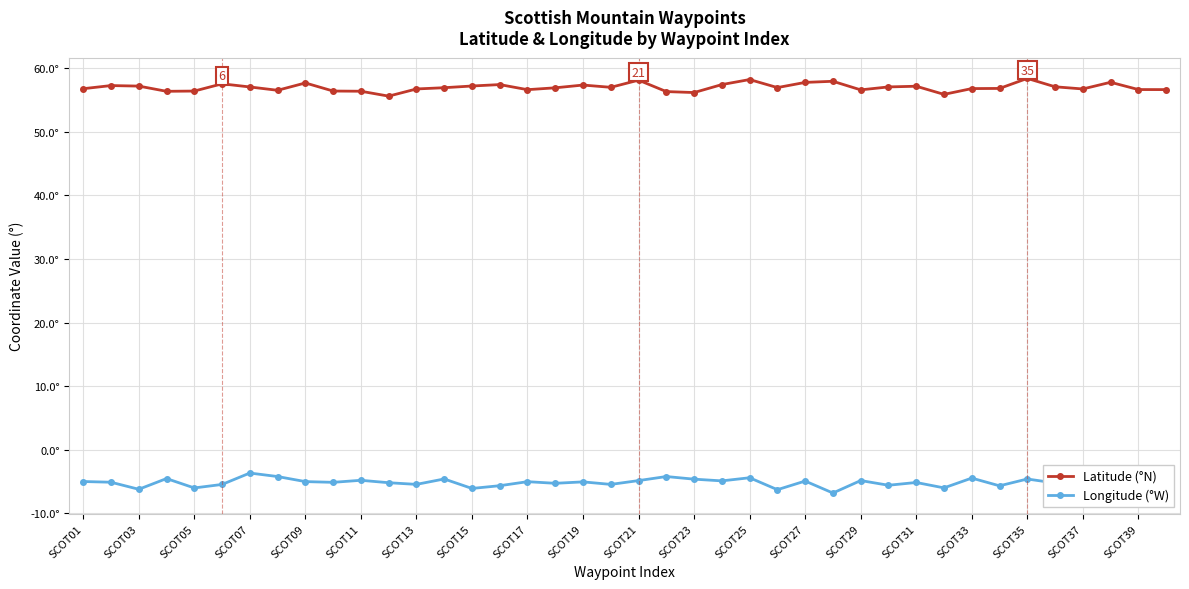

True or false: Latitude (°N) has more than 1 points higher than both neighbors.

True